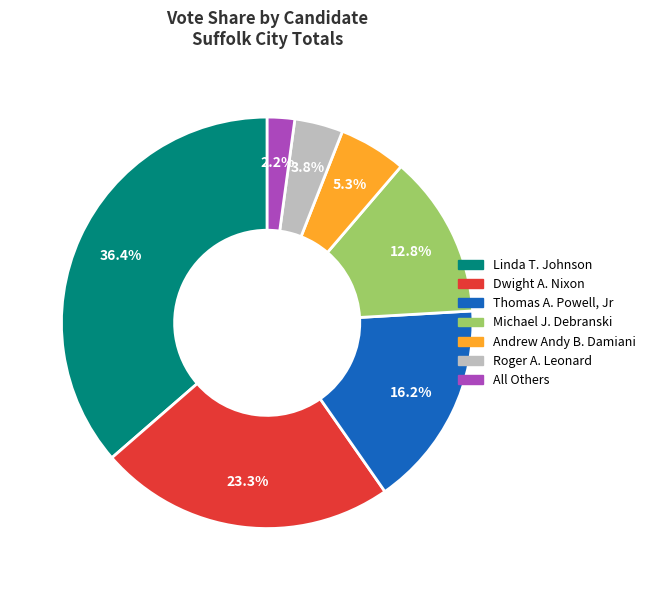

What percentage is the Thomas A. Powell, Jr slice, to the nearest percent?

16%